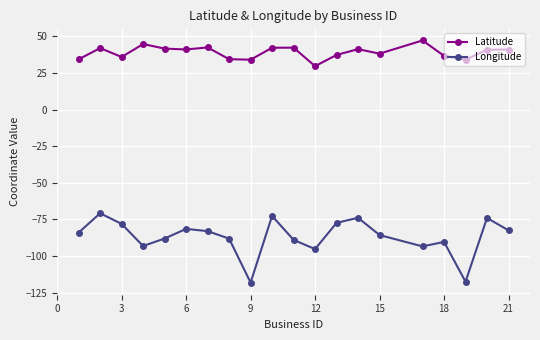

What is the average value of the Latitude series?

39.1